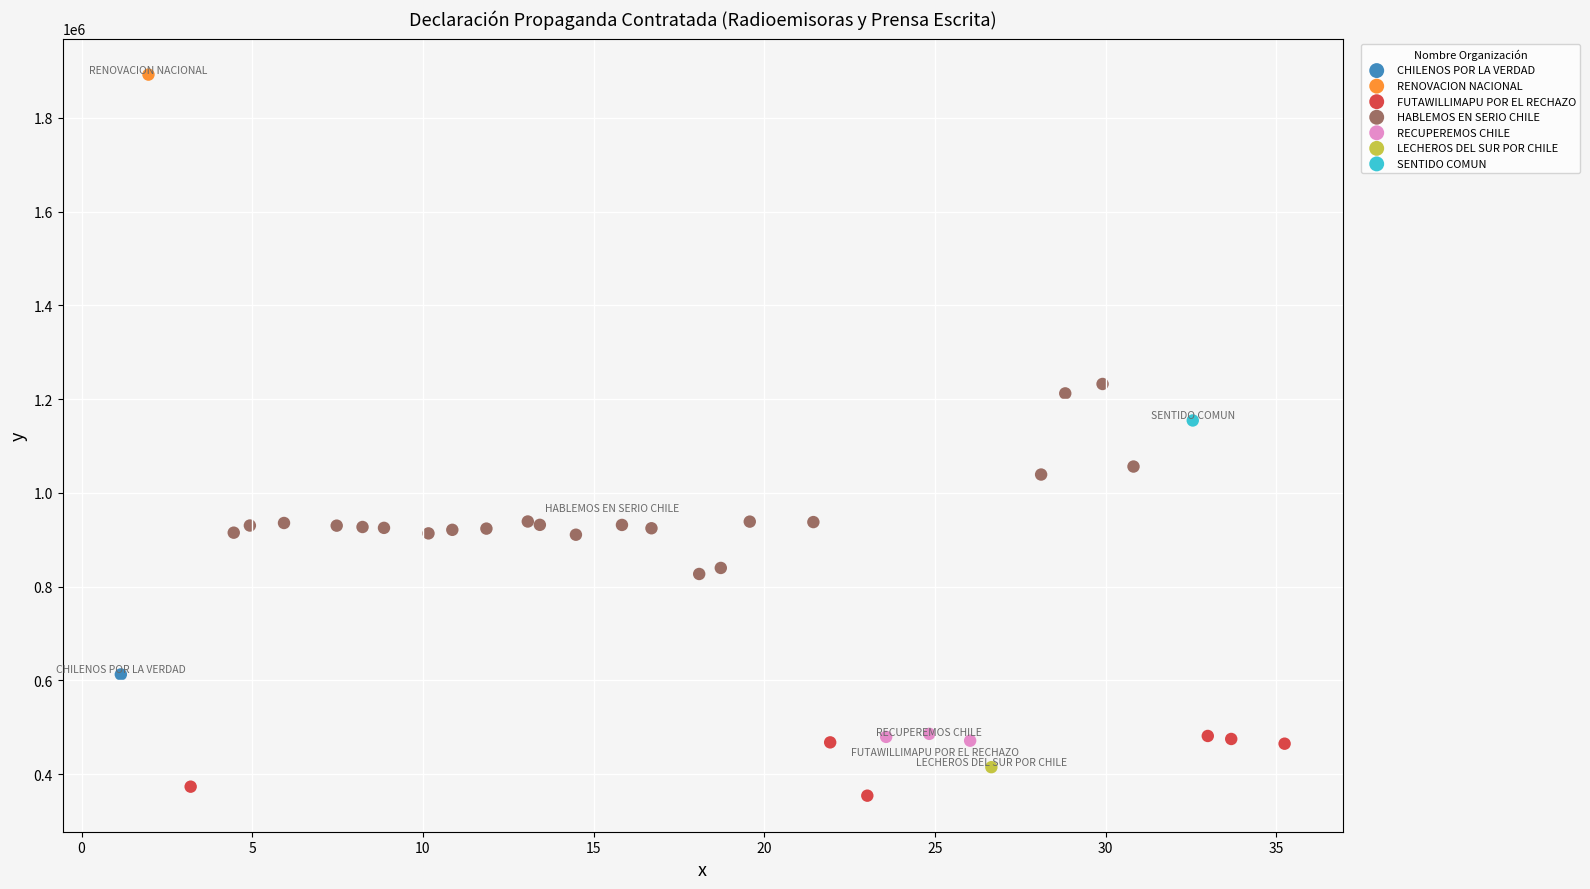

Which series reaches the minimum Y coordinate?

FUTAWILLIMAPU POR EL RECHAZO